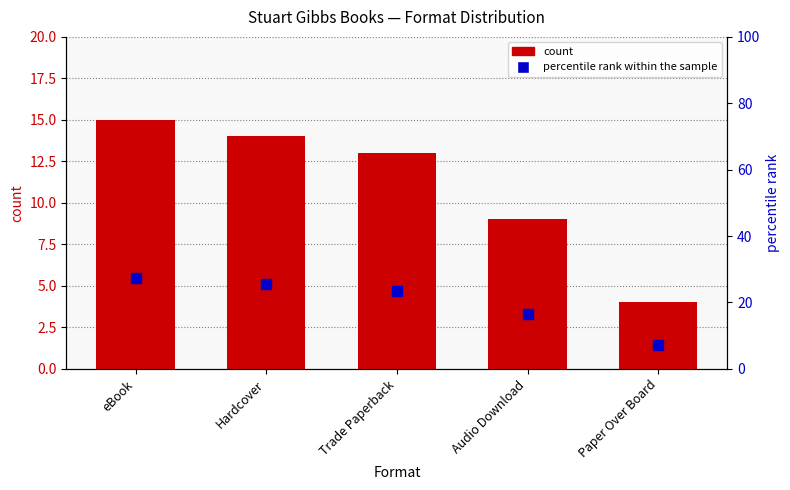

What is the total value across all series at Paper Over Board?

11.3